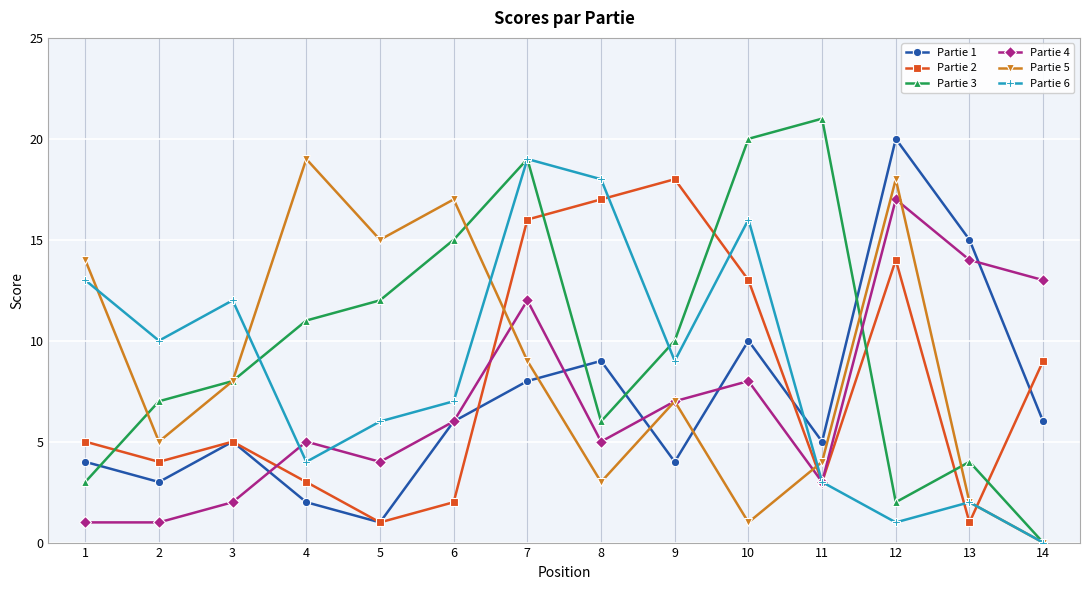

Where is Partie 2 nearest to the value 9?

14